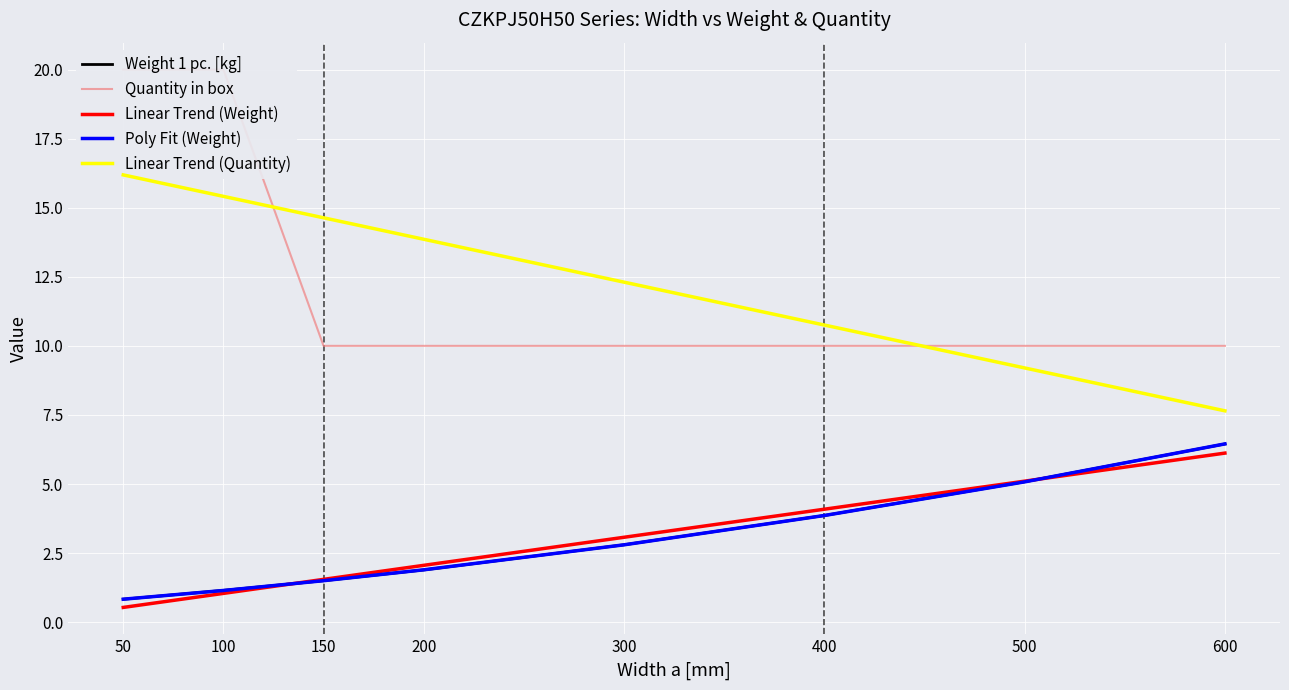

What is the lowest value of the Weight 1 pc. [kg] series?

0.8